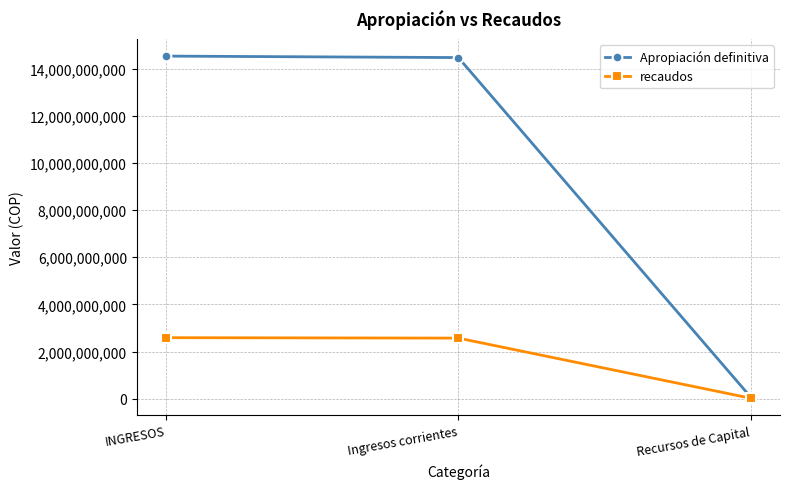

At INGRESOS, list the series in order from smallest to largest.

recaudos, Apropiación definitiva